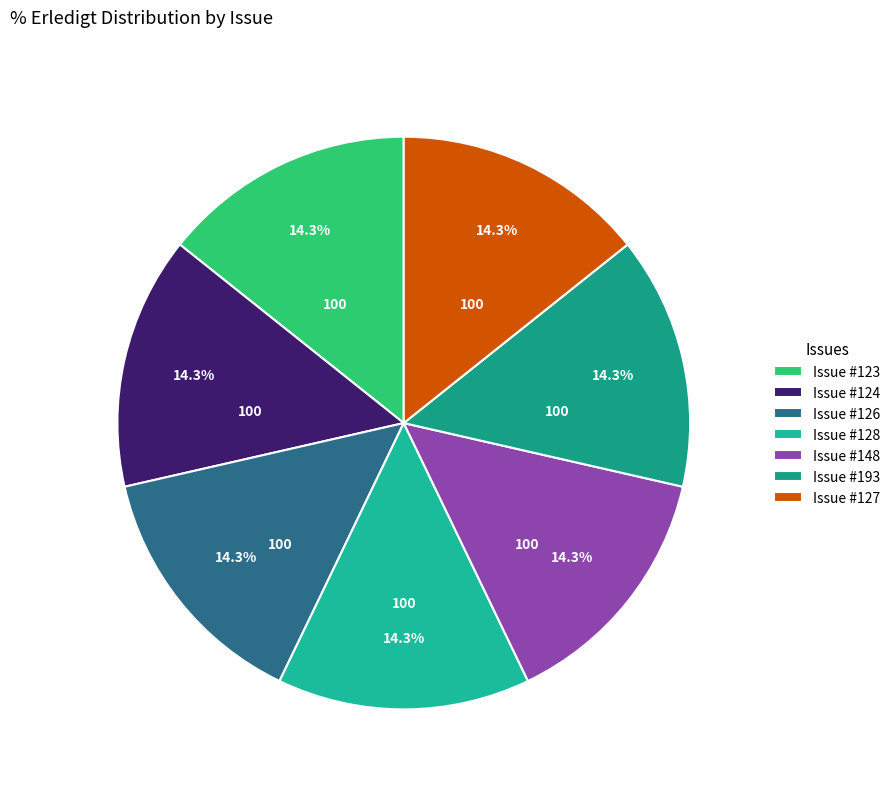

Does any single category account for the majority?

No